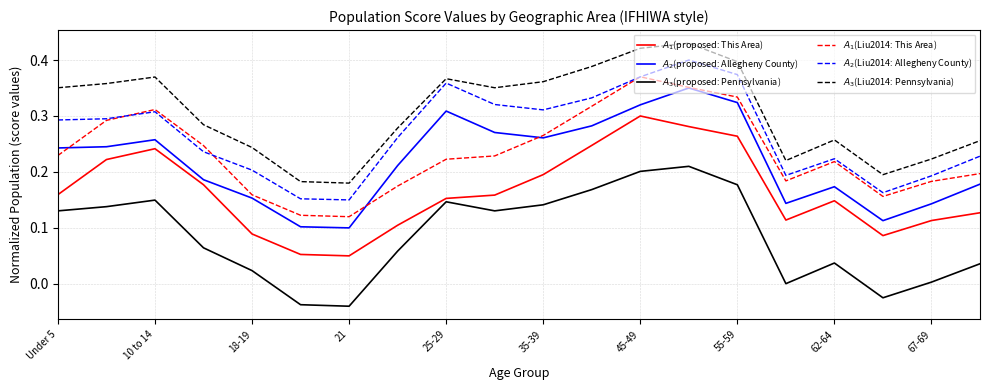

Is this an area chart (filled region under the line)?

No